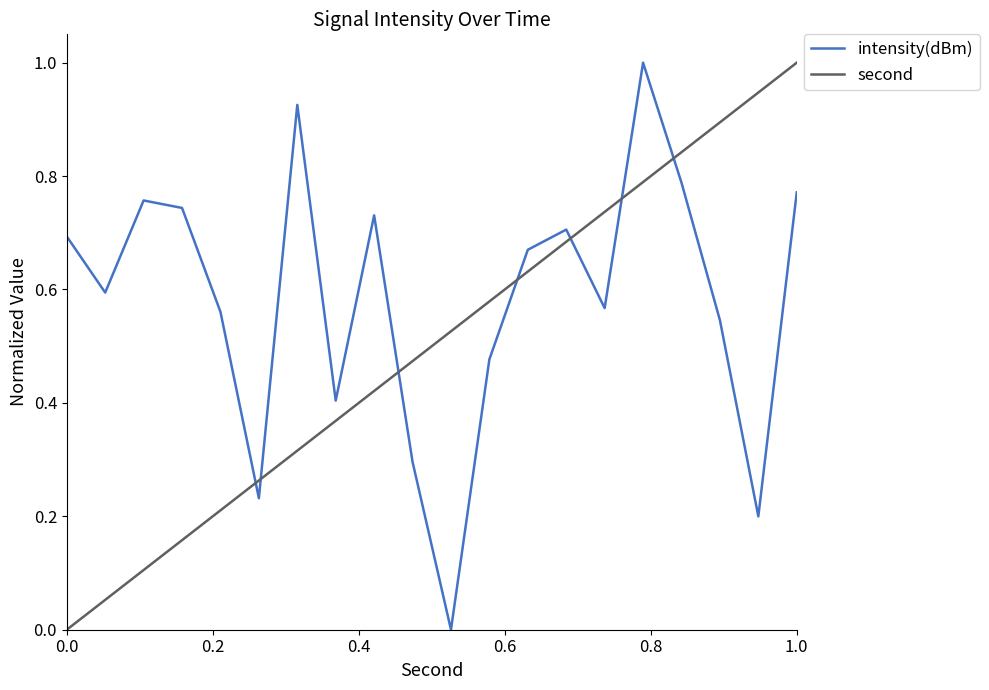

True or false: second and intensity(dBm) cross at least once.

True